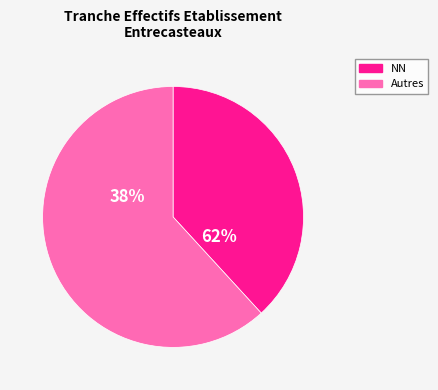

Is it true that 01 is 17% of the pie?

False